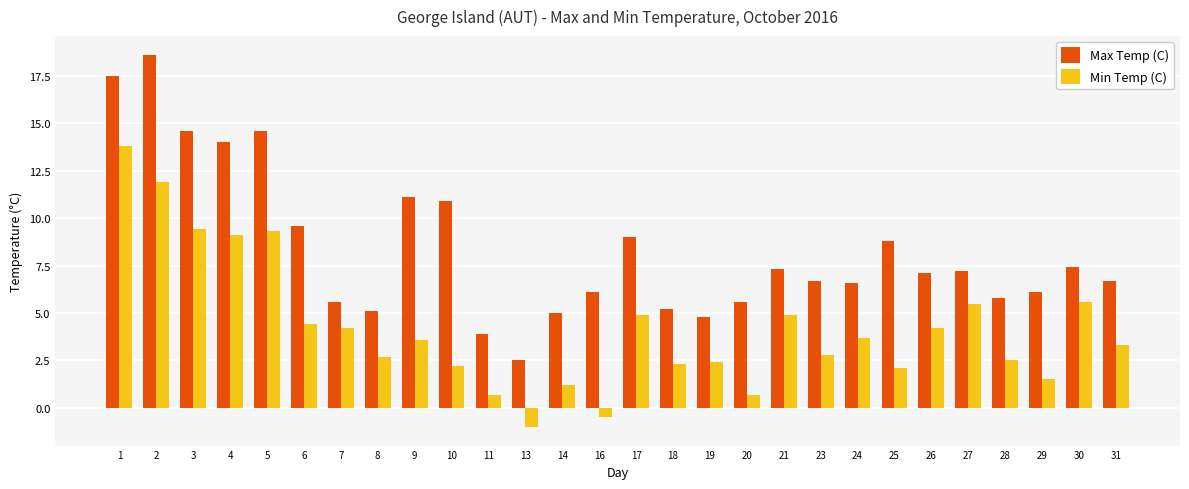

At which category does the chart reach its peak across all series?

2